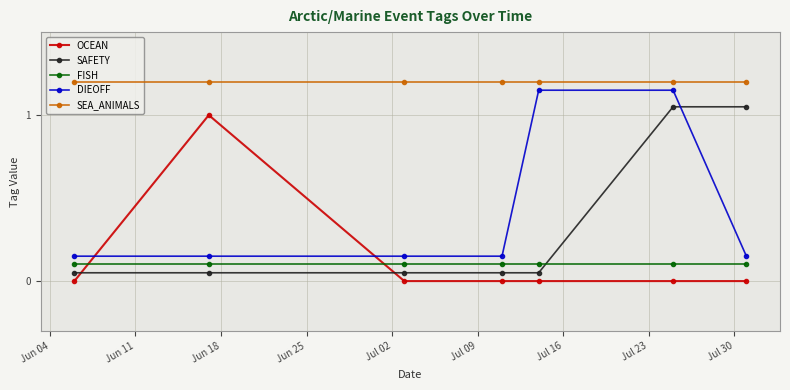

What is the highest value of the SEA_ANIMALS series?

1.2